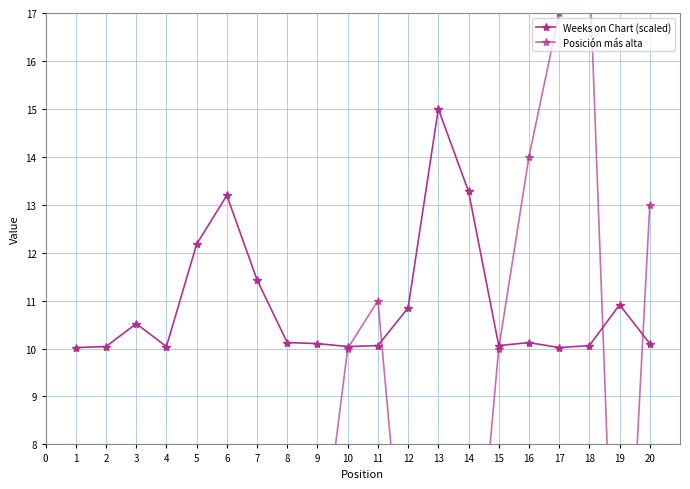

At which category is the sum across all series the highest?

18